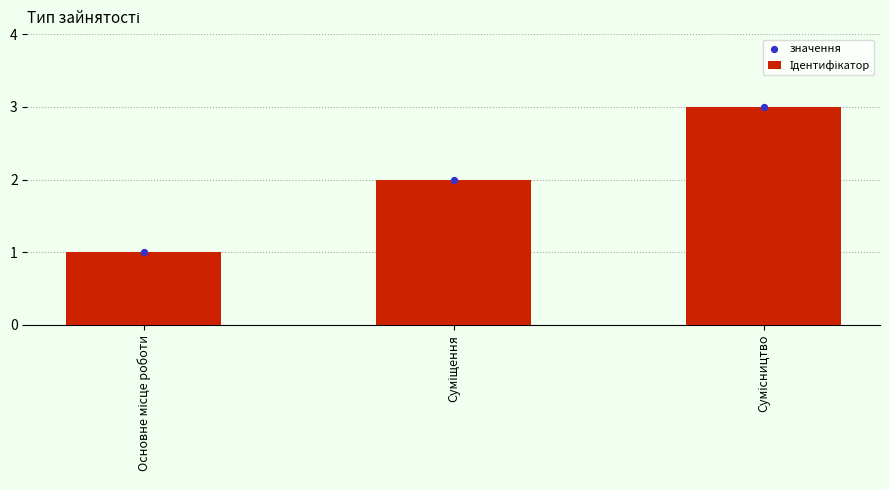

Which series contains the highest Y value?

Ідентифікатор